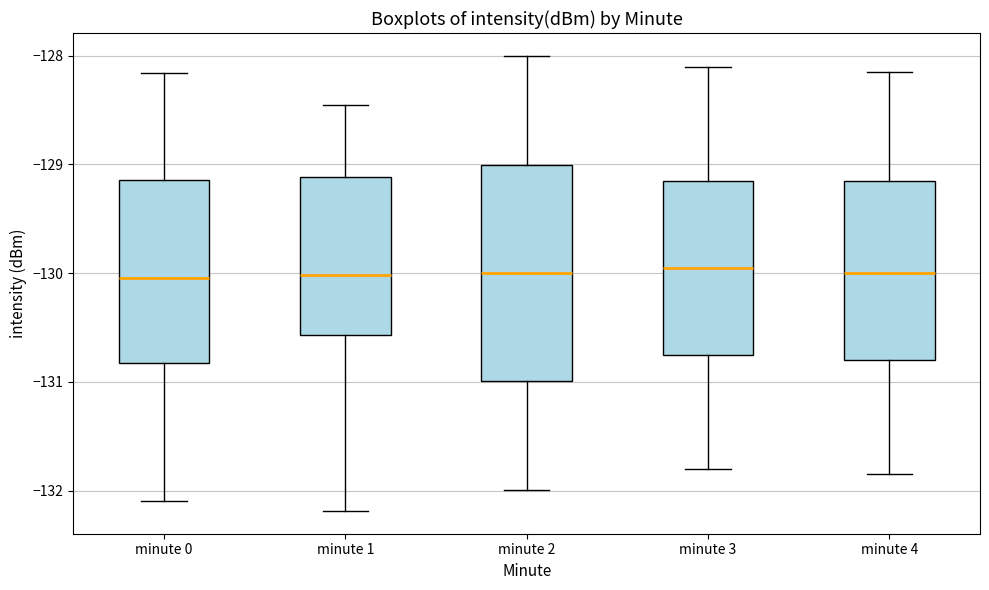

Reading left to right, read every box against the y-axis: the position of its median line, the range the box covers, and the ends of its whiskers. The values are not printed on the chart, so give them approximately, as read against the axis.

minute 0: median -130.0, box -130.8 to -129.1, whiskers -132.1 to -128.2
minute 1: median -130.0, box -130.6 to -129.1, whiskers -132.2 to -128.5
minute 2: median -130.0, box -131.0 to -129.0, whiskers -132.0 to -128.0
minute 3: median -129.9, box -130.7 to -129.1, whiskers -131.8 to -128.1
minute 4: median -130.0, box -130.8 to -129.1, whiskers -131.8 to -128.1